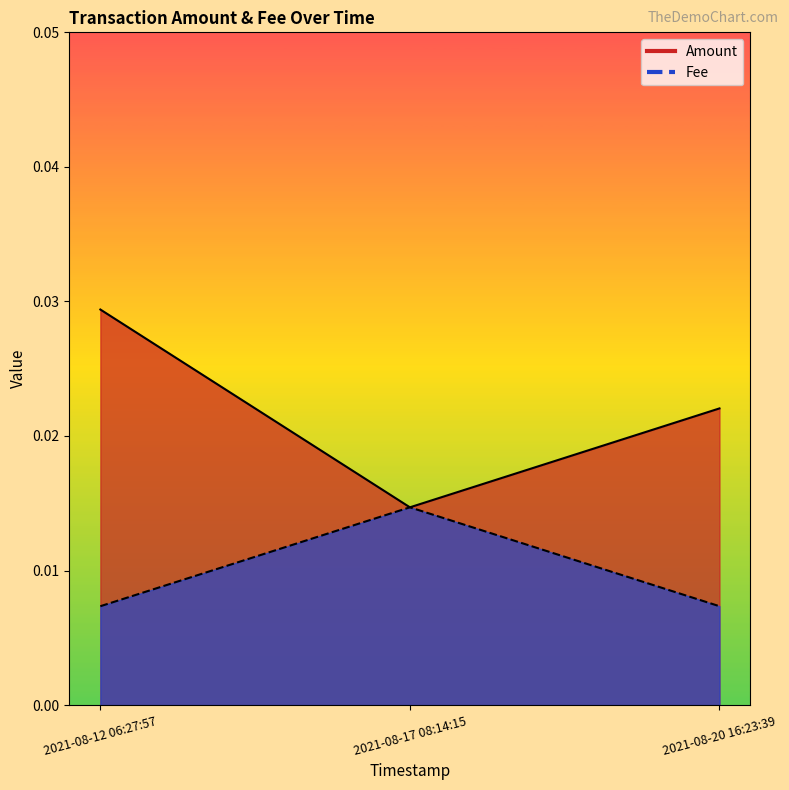

Which series has the widest spread of values?

Amount